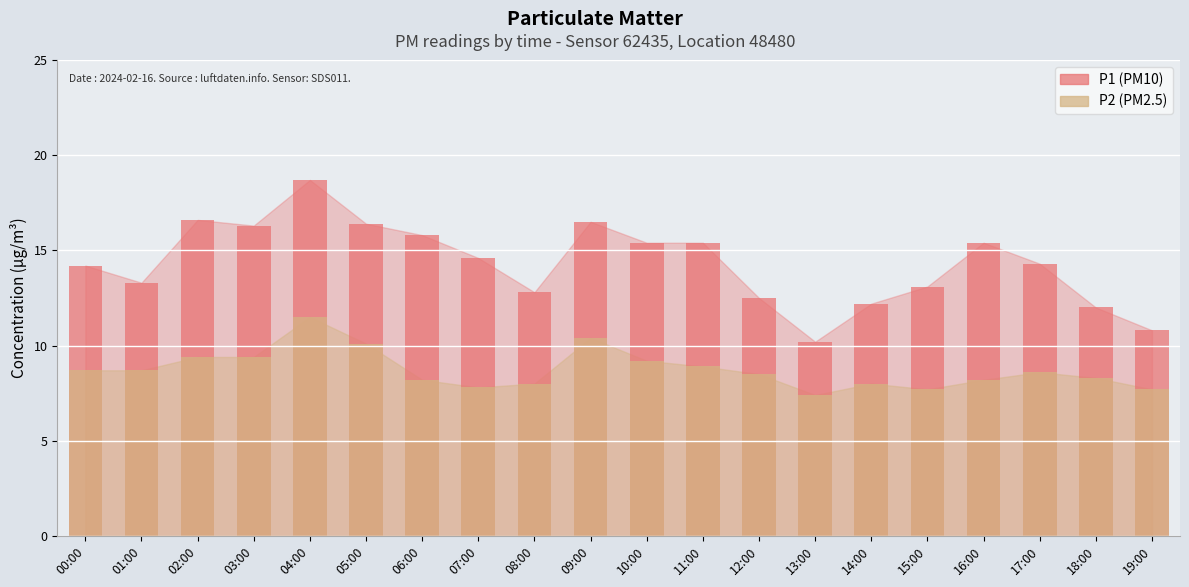

At 17:00, list the series in order from smallest to largest.

P2, P1